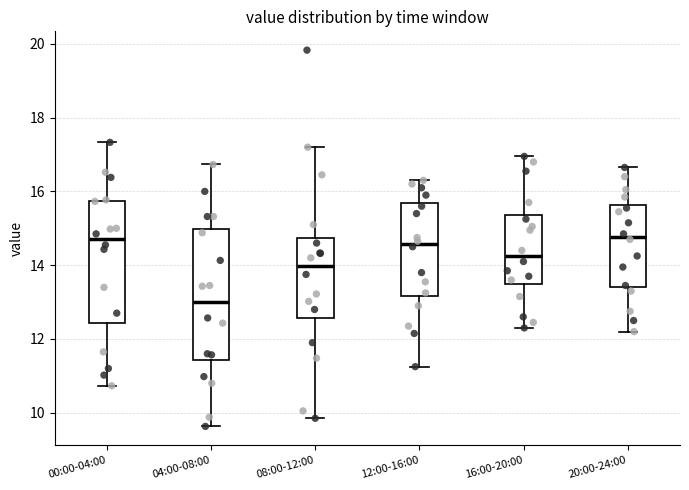

Which box is the tallest, from its lower edge to its upper edge?

04:00-08:00